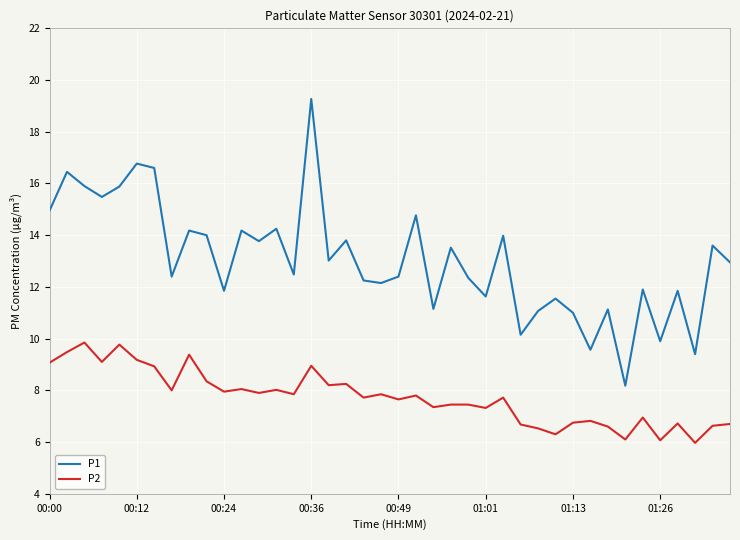

What is the difference between the maximum and minimum values in the P1 series?

11.1